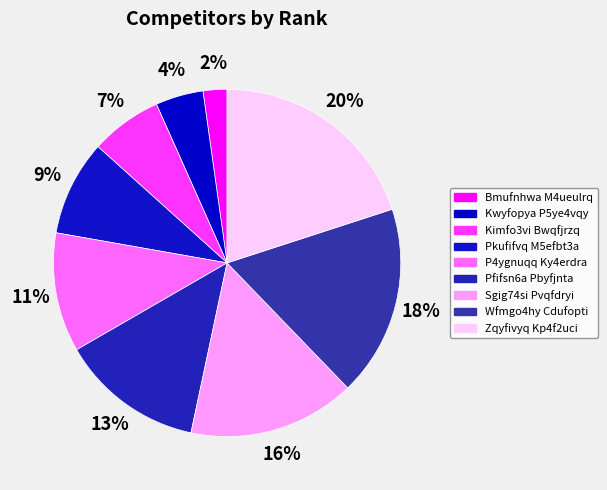

To the nearest percent, what is the combined percentage of Kwyfopya P5ye4vqy and Kimfo3vi Bwqfjrzq?

11%